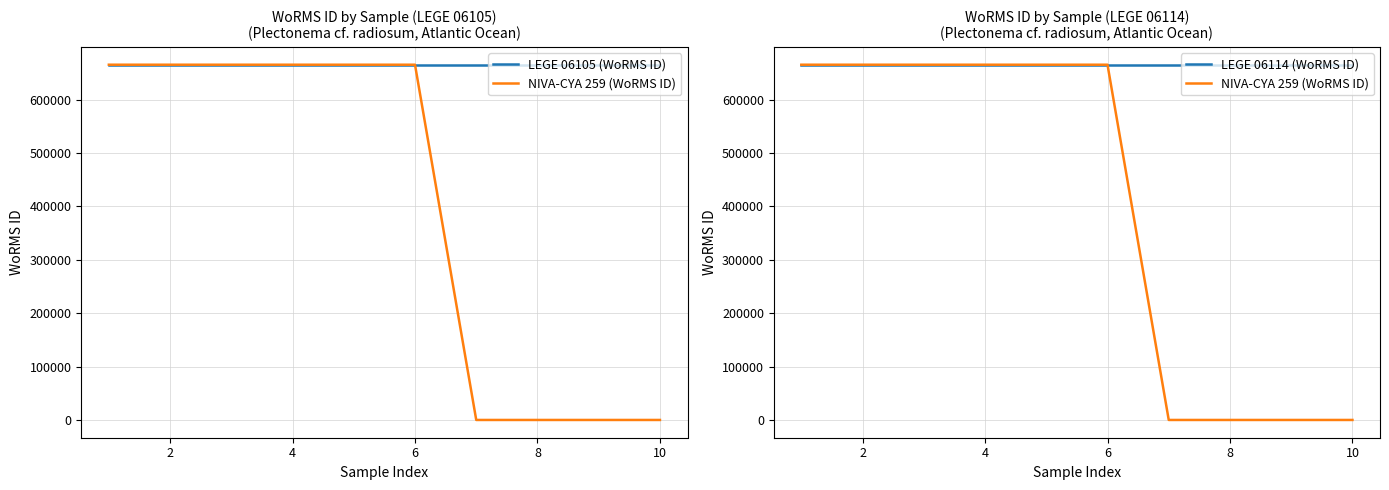

The LEGE 06105 (WoRMS ID) series shows 665240 at 6. True or false?

True